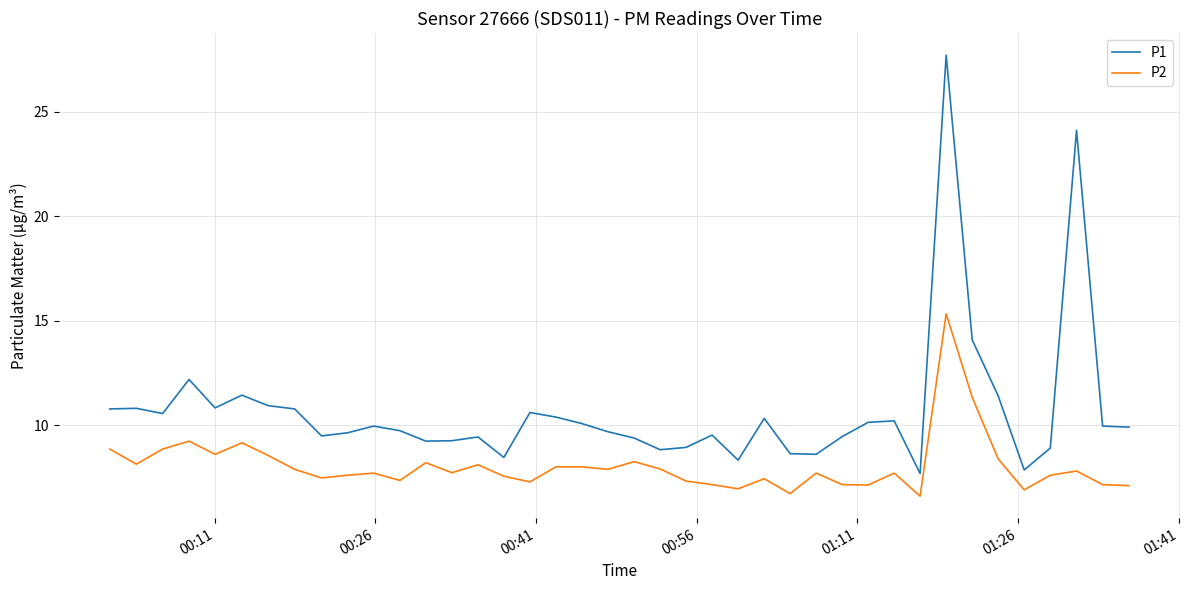

True or false: P2 and P1 cross at least once.

False